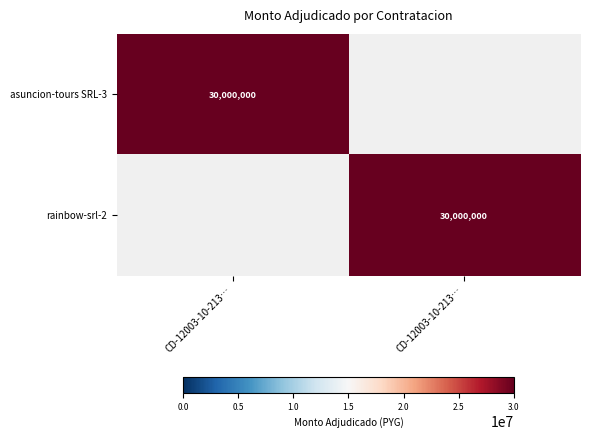

At which label does rainbow-srl-2 reach its minimum?

CD-12003-10-213…